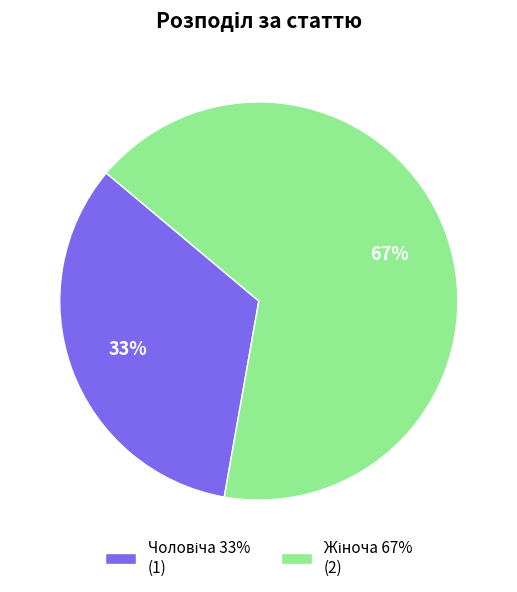

Does any single category account for the majority?

Yes